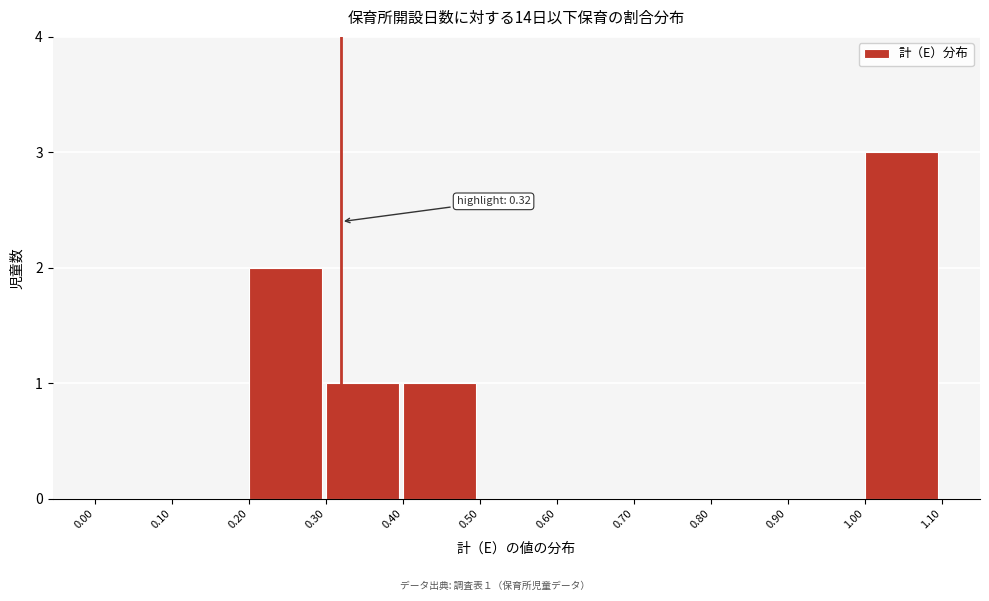

Over which range of the x-axis is the bar tallest?

1.00 to 1.10